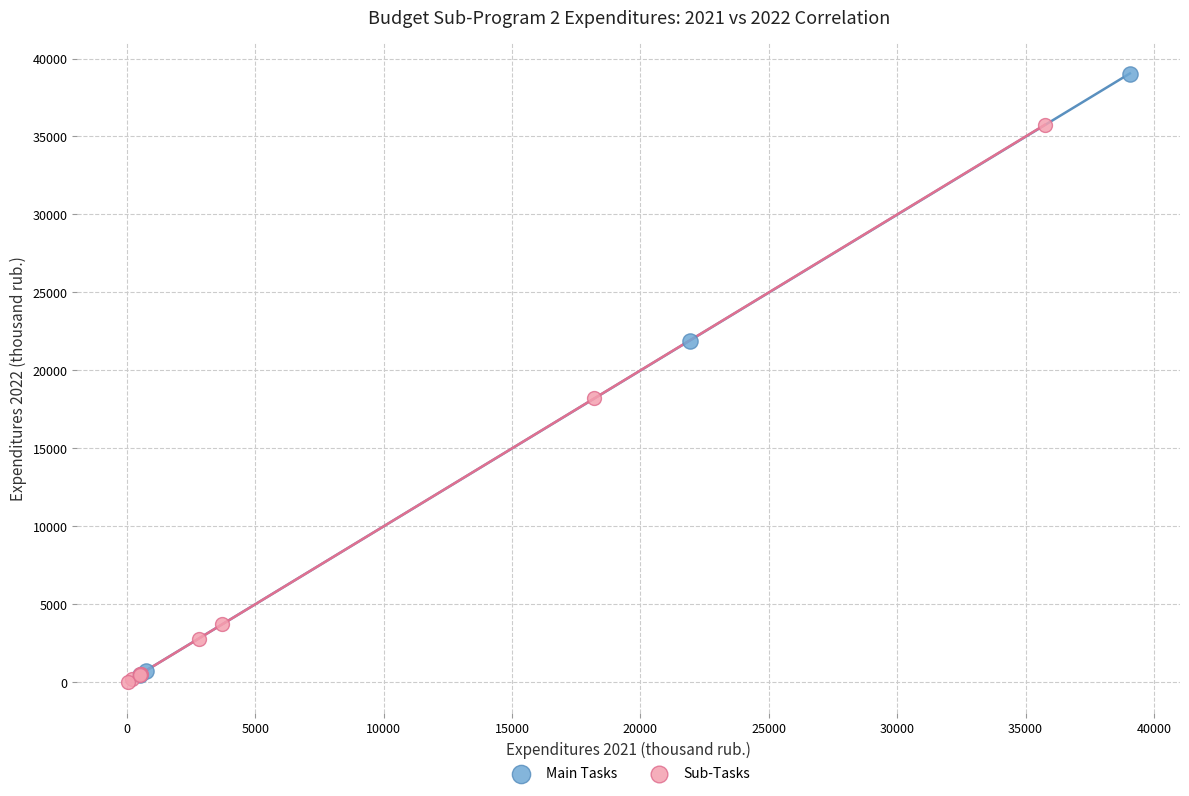

Which series has the widest spread of Y values?

Main Tasks